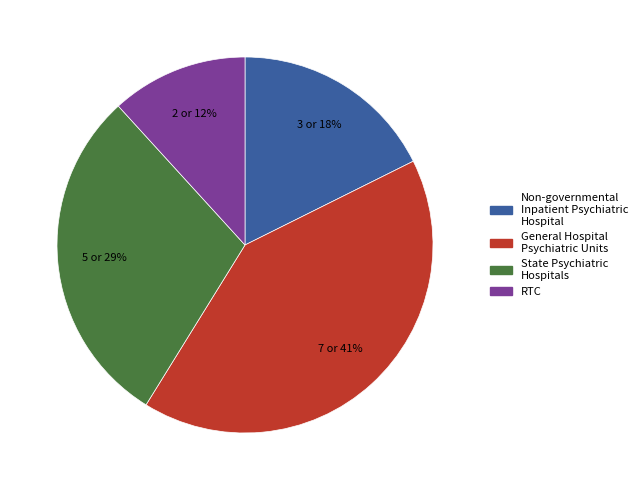

To the nearest percent, what percentage of the pie is General Hospital Psychiatric Units?

41%